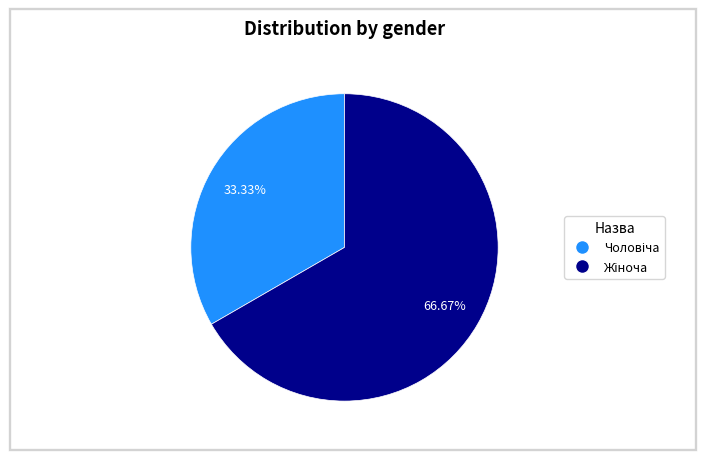

Is there a majority slice in this chart?

Yes